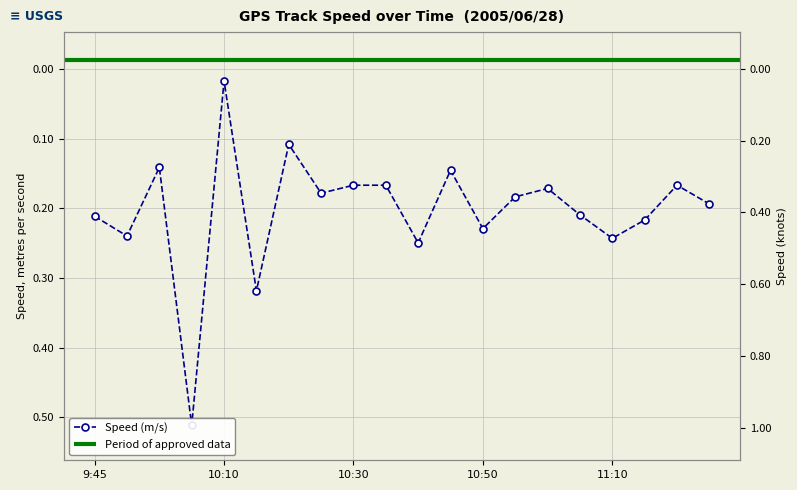

What is the difference between the values at 10:40 and 11:20?

0.1